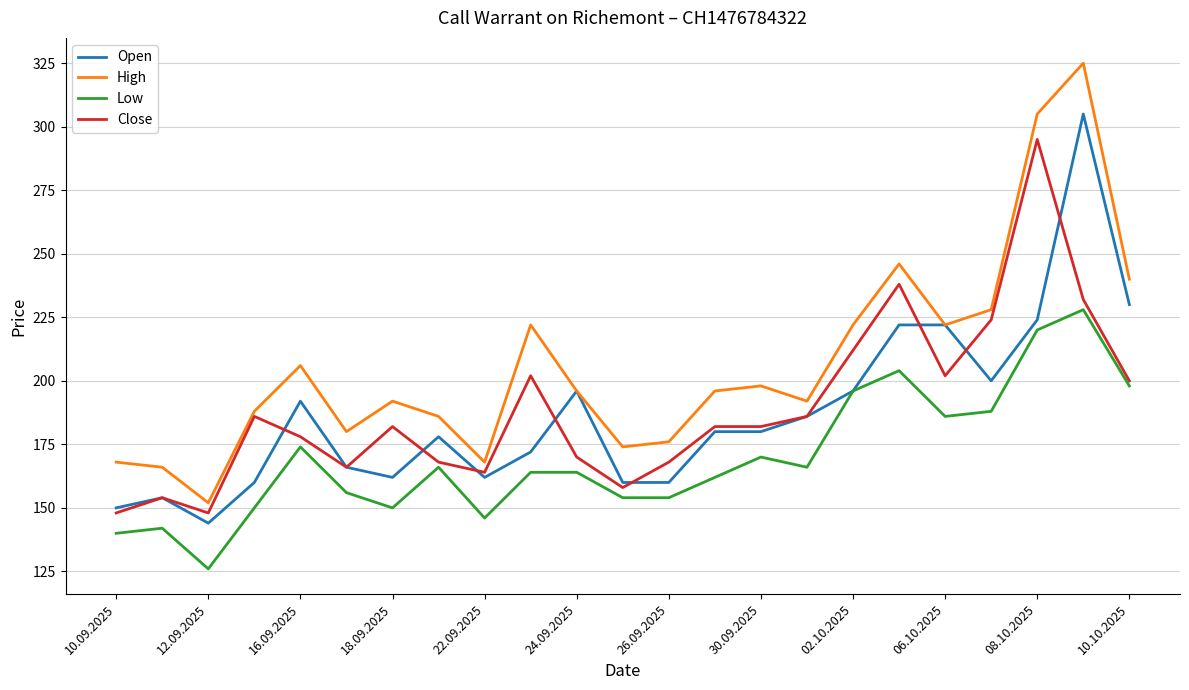

Does the chart have visible grid lines?

Yes